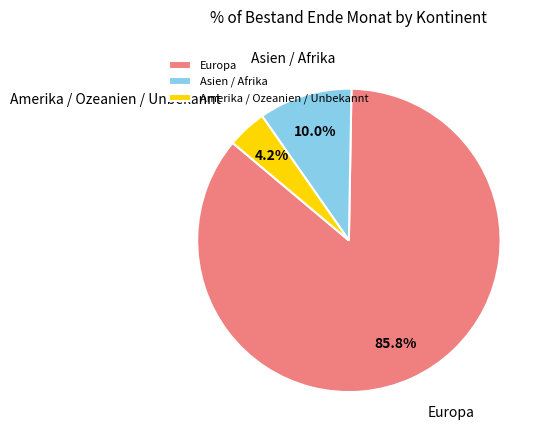

What is the ratio of the value at Asien / Afrika to the value at Amerika / Ozeanien / Unbekannt?

2.4